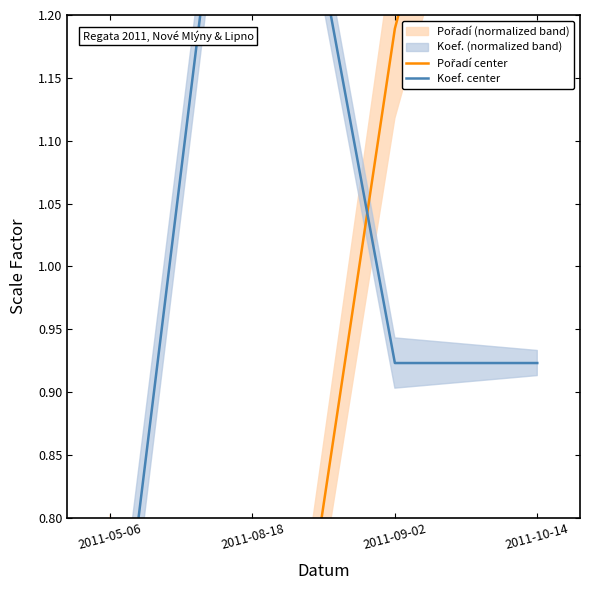

What is the label of the 2nd point from the right?

2011-09-02